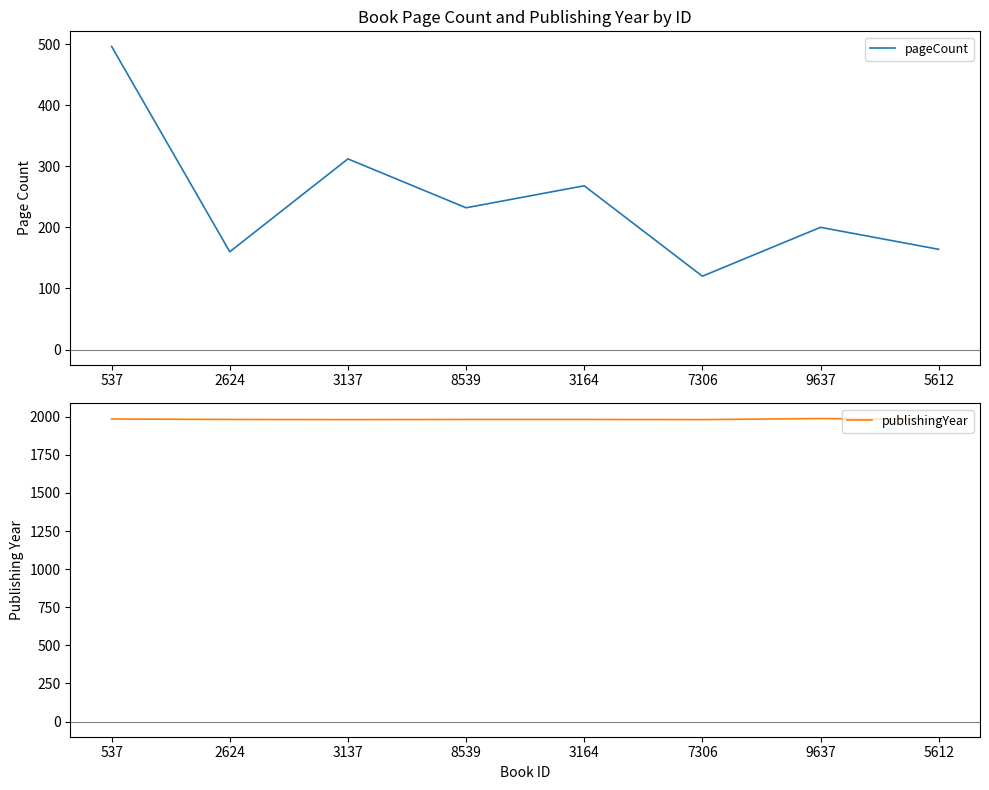

How many interior local peaks does the publishingYear series have?

1